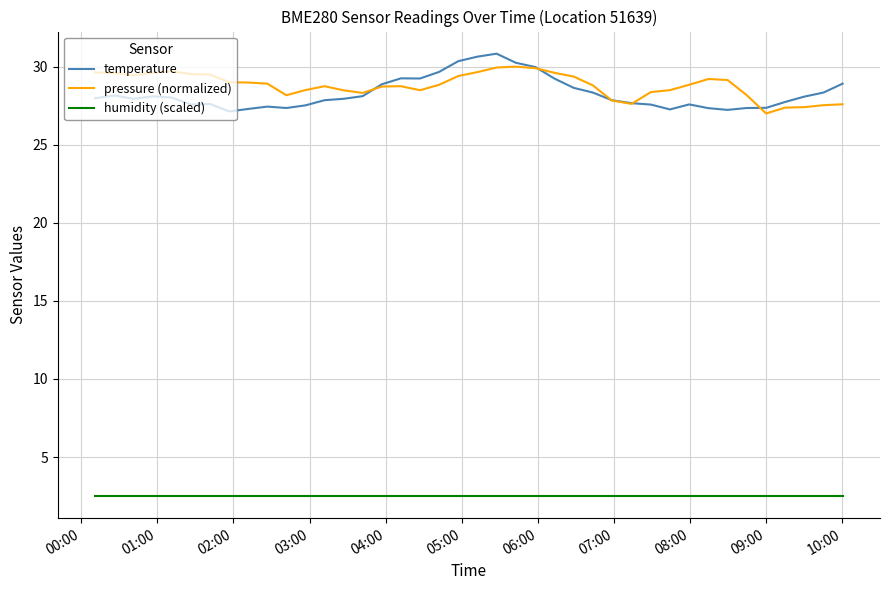

What is the greatest value displayed?

30.8